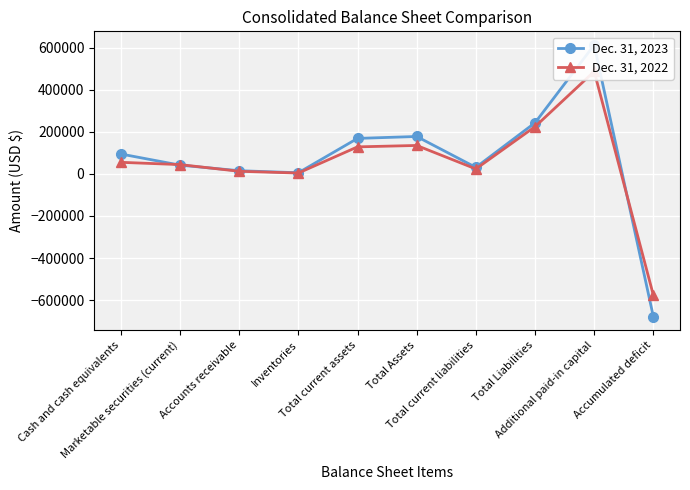

What is the label of the 8th point from the left?

Total Liabilities